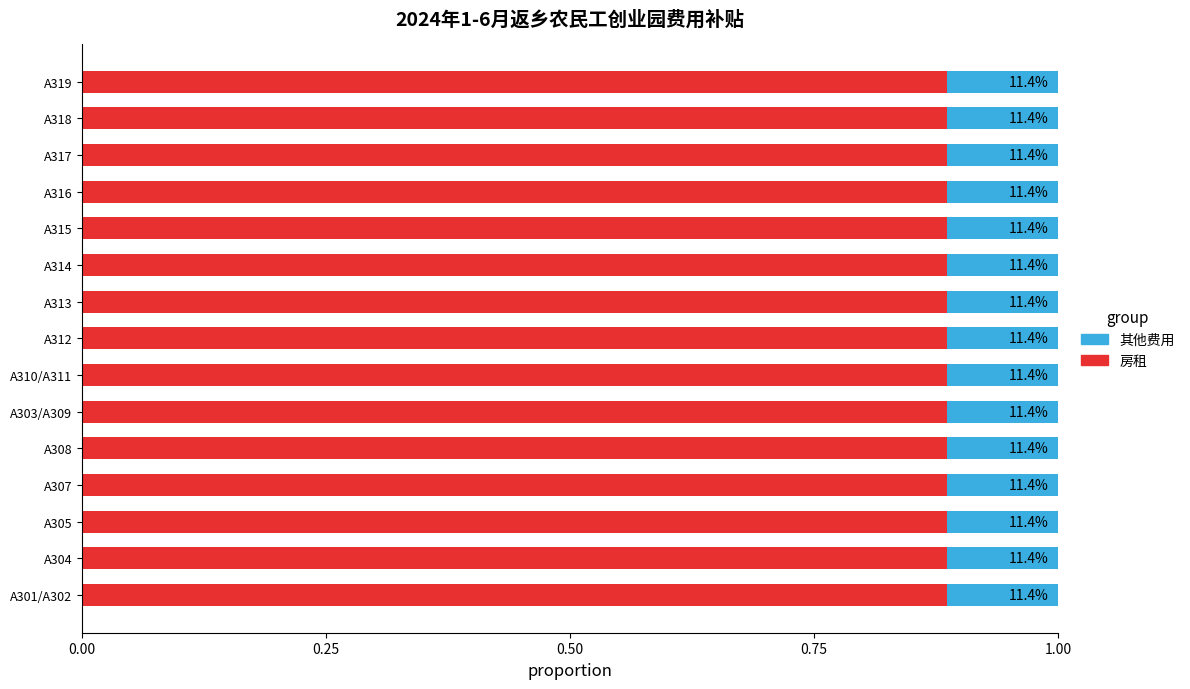

What are all the series names shown in the legend?

其他费用, 房租